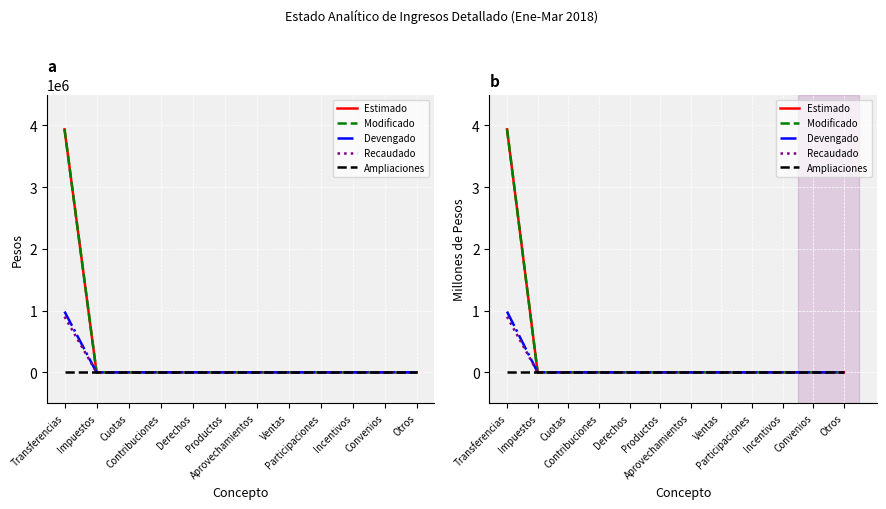

True or false: Devengado and Modificado cross at least once.

False